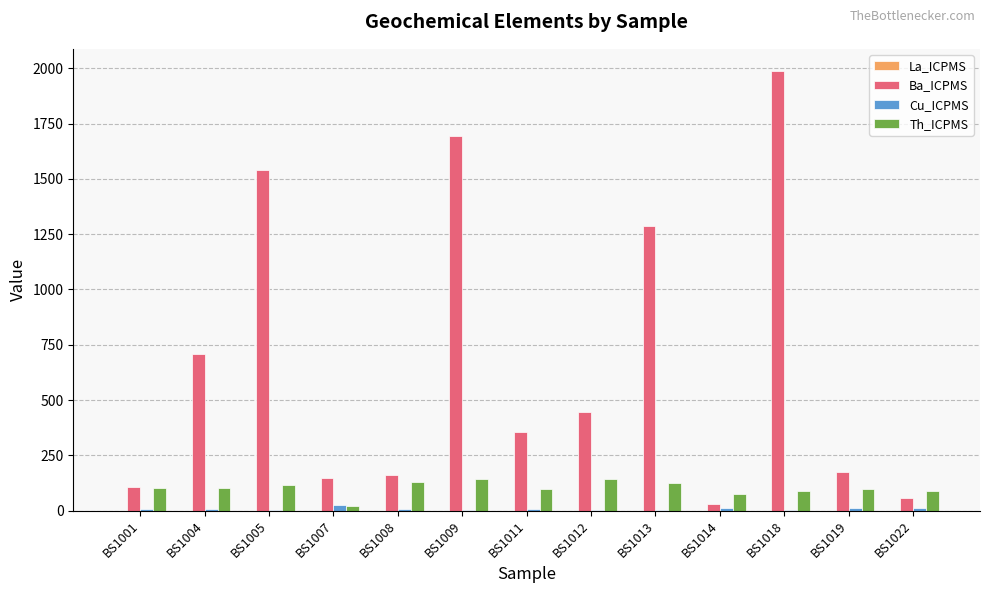

True or false: Ba_ICPMS has a value of 1691.8 at BS1009.

True